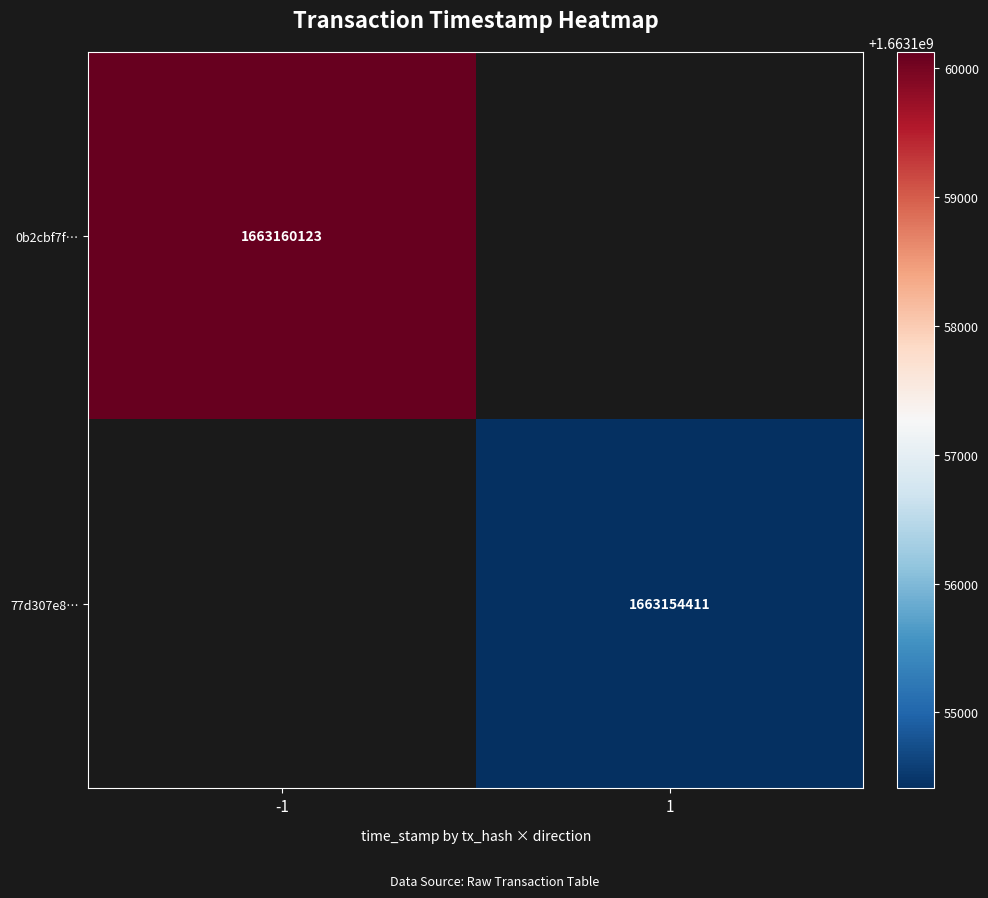

What is the maximum value shown in the chart?

1663160123.0